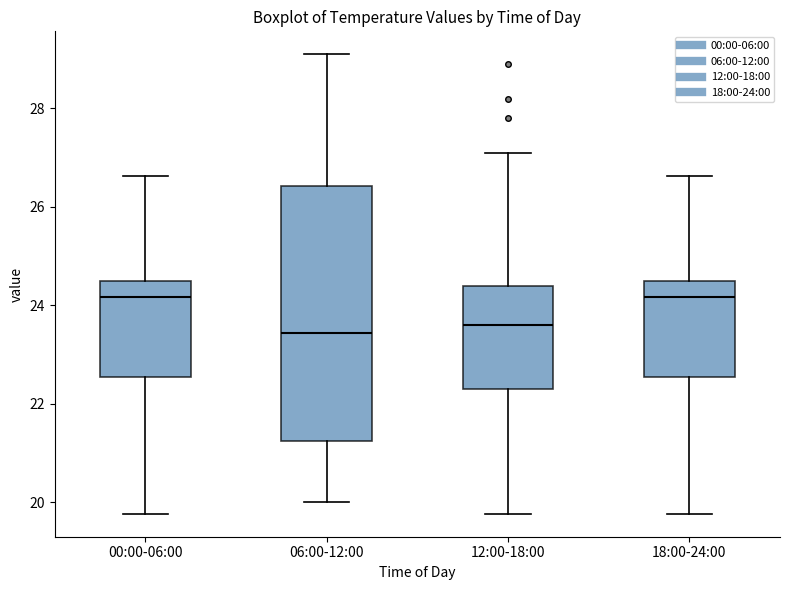

Where does the lower whisker of the box for 00:00-06:00 end on the y-axis? The values are not printed on the chart, so give them approximately, as read against the axis.

19.8